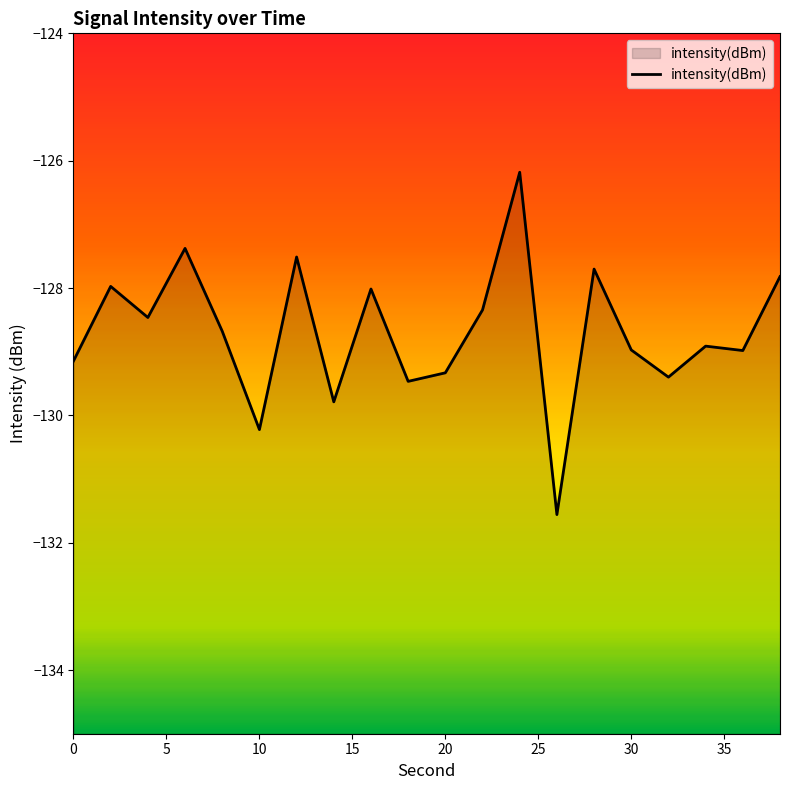

Does the chart display data point markers on the line(s)?

No